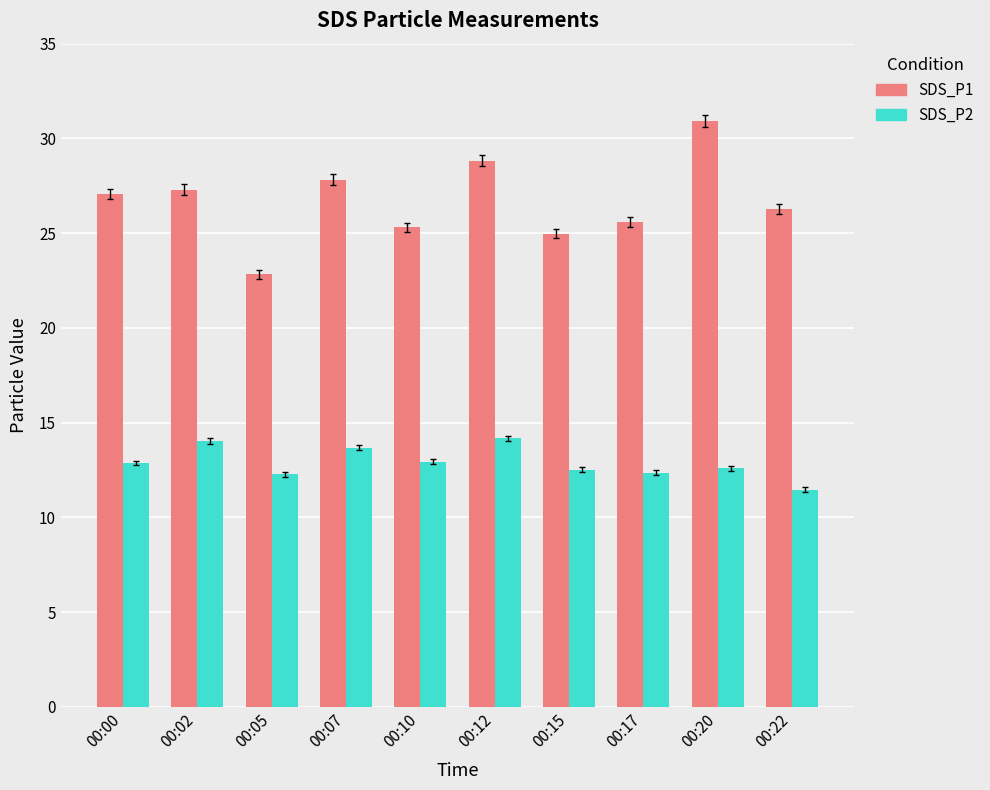

Is the value of SDS_P2 at 00:22 greater than the value of SDS_P1 at 00:20?

No